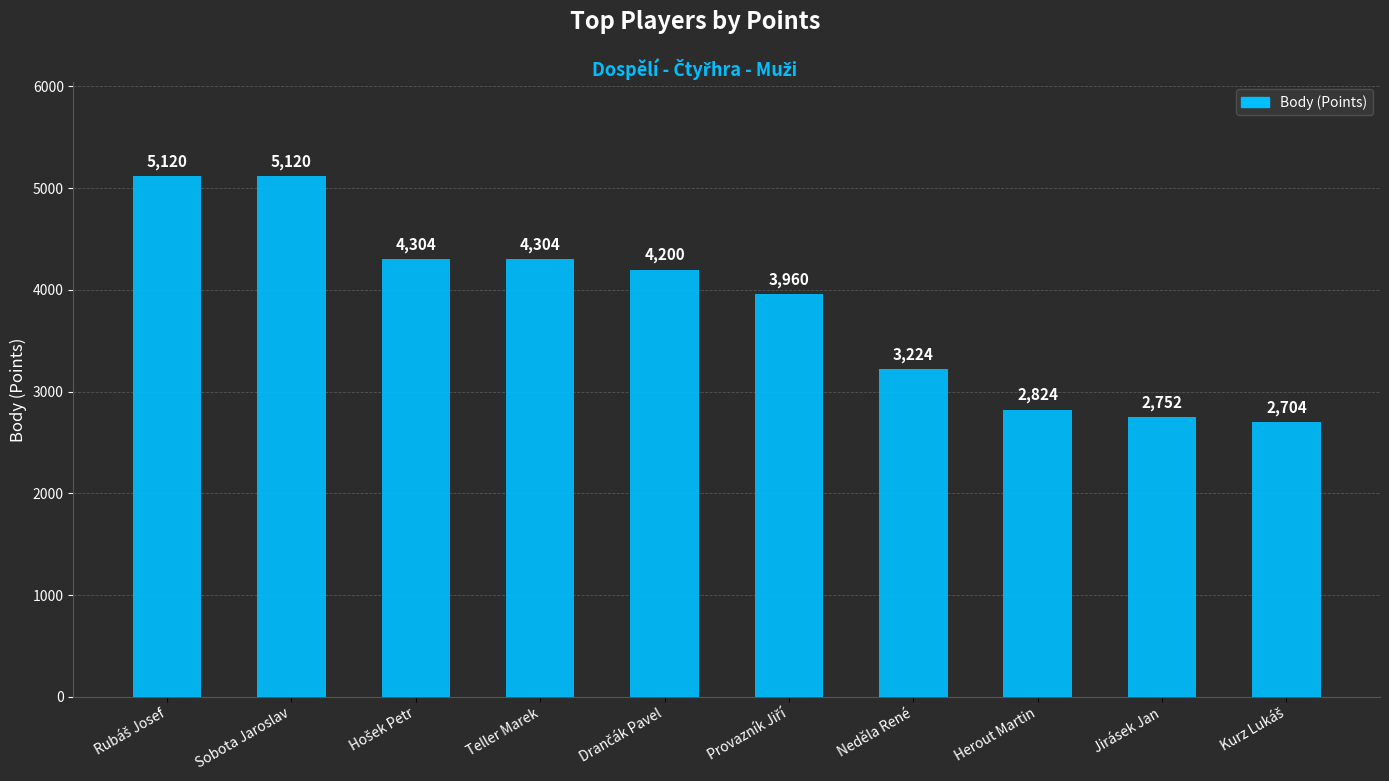

What is the average value?

3851